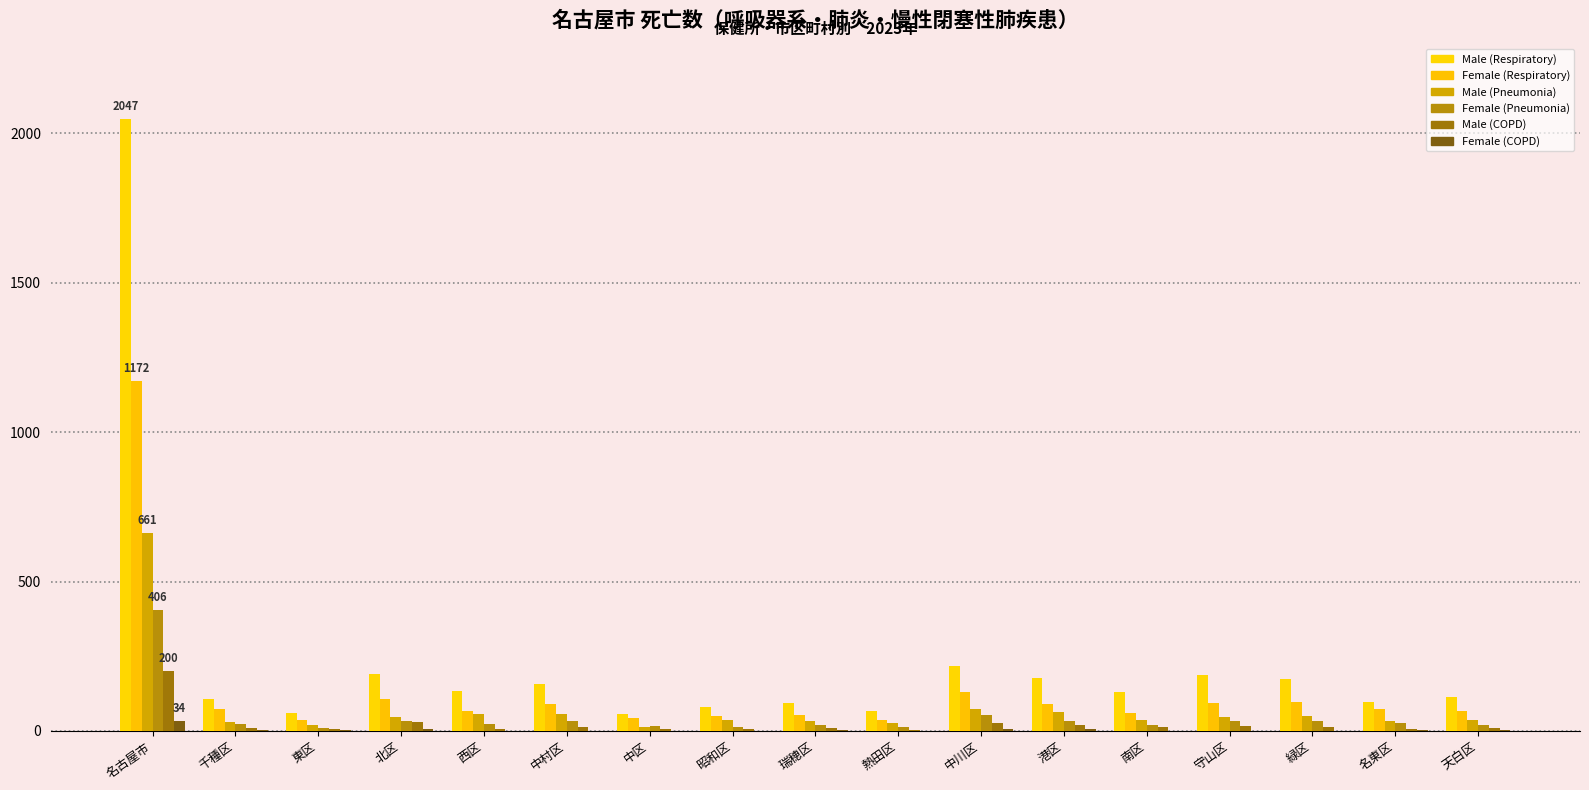

Reading left to right, extract all data points from this chart.

Male (Respiratory): 名古屋市=2047	千種区=106	東区=60	北区=192	西区=135	中村区=158	中区=58	昭和区=81	瑞穂区=95	熱田区=67	中川区=216	港区=177	南区=130	守山区=187	緑区=174	名東区=97	天白区=114
Female (Respiratory): 名古屋市=1172	千種区=74	東区=38	北区=108	西区=68	中村区=91	中区=45	昭和区=51	瑞穂区=53	熱田区=35	中川区=132	港区=89	南区=60	守山区=94	緑区=96	名東区=72	天白区=66
Male (Pneumonia): 名古屋市=661	千種区=29	東区=19	北区=48	西区=57	中村区=57	中区=14	昭和区=37	瑞穂区=32	熱田区=27	中川区=74	港区=64	南区=38	守山区=47	緑区=49	名東区=33	天白区=36
Female (Pneumonia): 名古屋市=406	千種区=23	東区=10	北区=33	西区=22	中村区=34	中区=15	昭和区=13	瑞穂区=19	熱田区=13	中川区=54	港区=34	南区=21	守山区=32	緑区=34	名東区=28	天白区=21
Male (COPD): 名古屋市=200	千種区=9	東区=5	北区=31	西区=7	中村区=13	中区=5	昭和区=7	瑞穂区=10	熱田区=4	中川区=27	港区=20	南区=14	守山区=18	緑区=14	名東区=5	天白区=11
Female (COPD): 名古屋市=34	千種区=4	東区=2	北区=5	西区=1	中村区=1	中区=1	昭和区=0	瑞穂区=2	熱田区=0	中川区=5	港区=5	南区=1	守山区=1	緑区=1	名東区=3	天白区=2